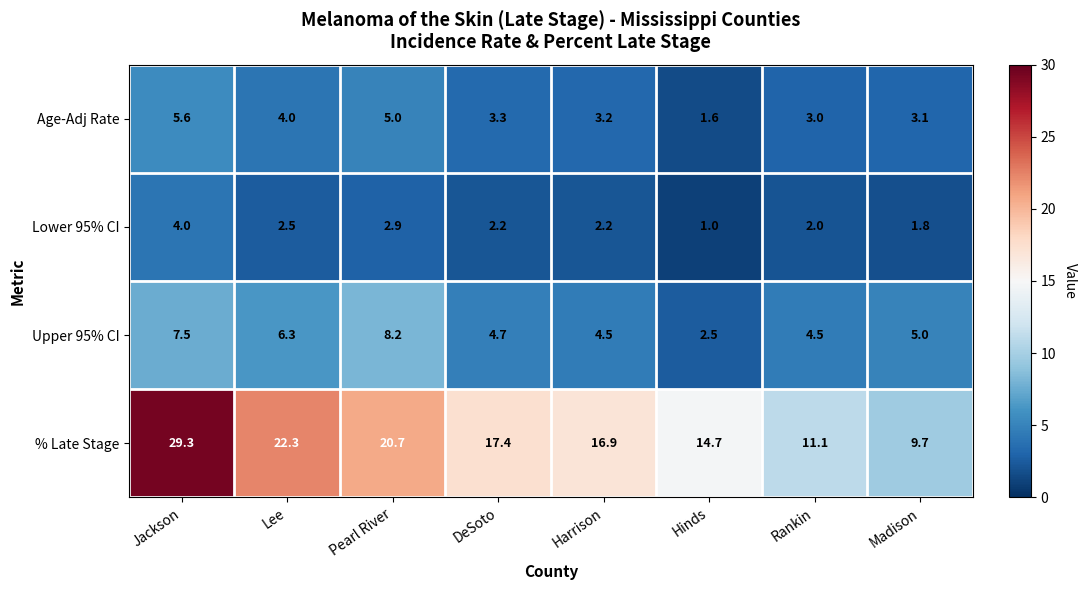

What is the maximum value shown in the chart?

29.3